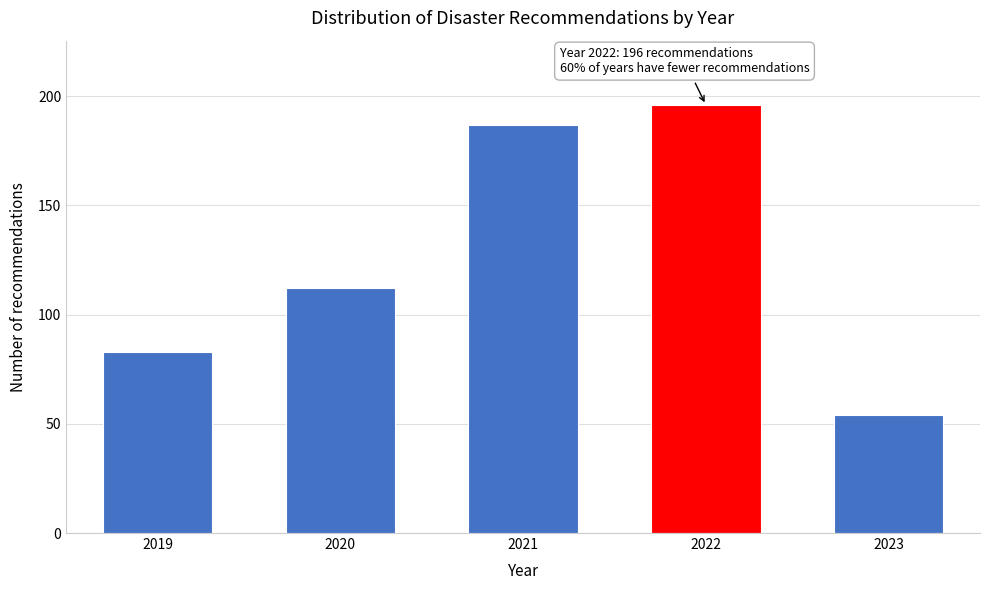

Reading left to right, list all the values displayed in this chart.

83	112	187	196	54